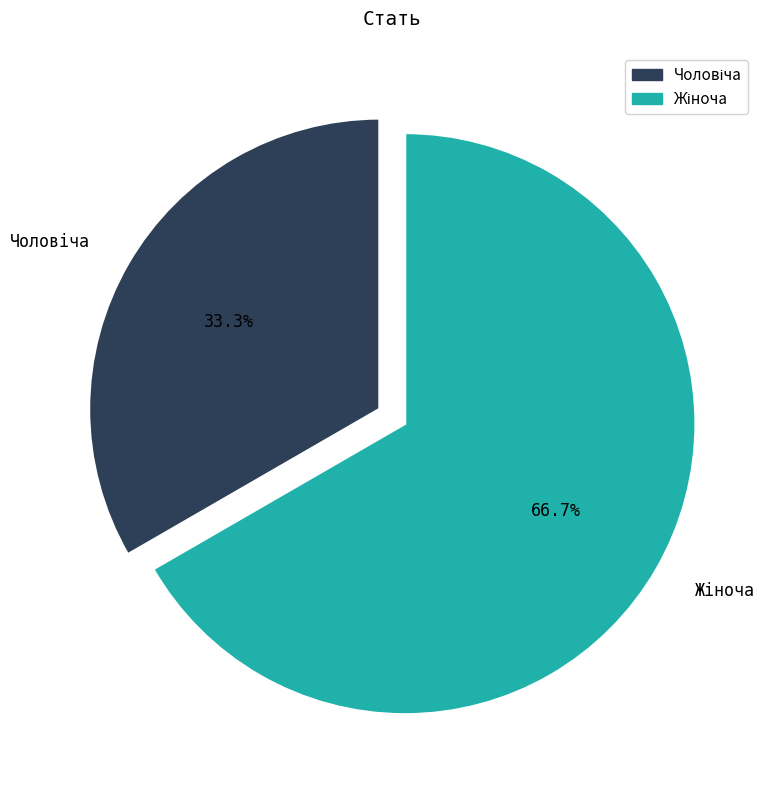

Is there any slice that represents more than half of the pie?

Yes